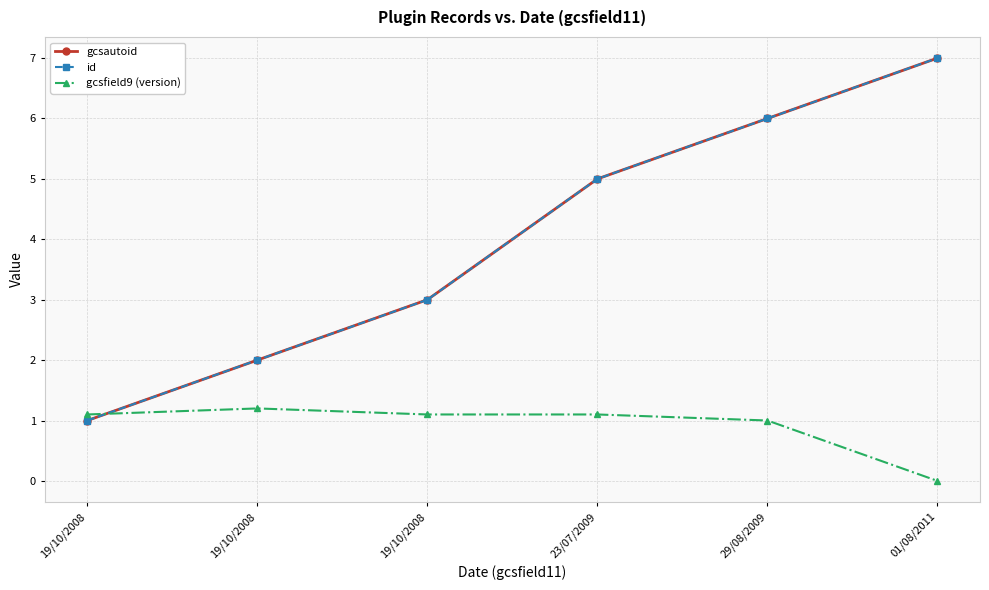

Is this an area chart (filled region under the line)?

No